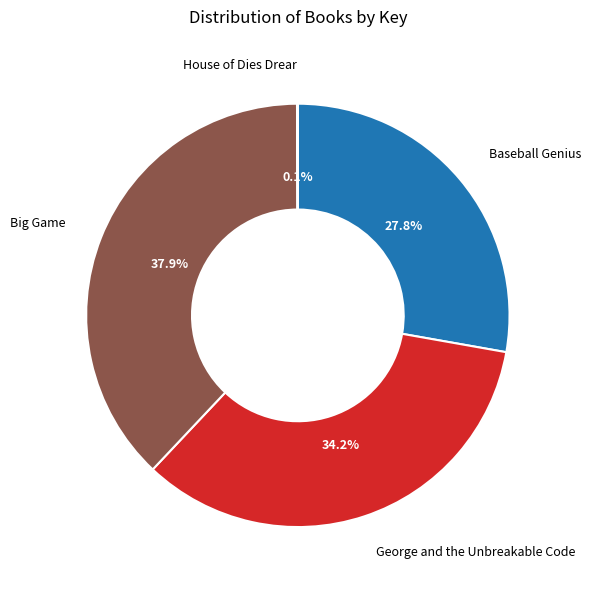

Does any single category account for the majority?

No